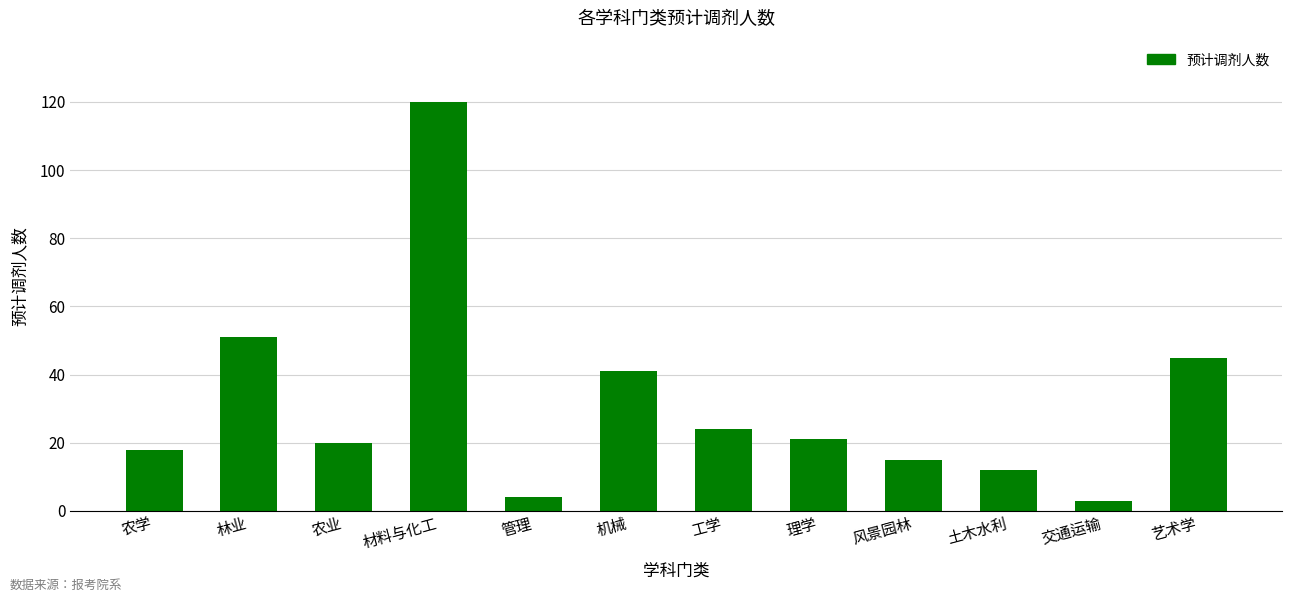

How many data points are less than 21?

6